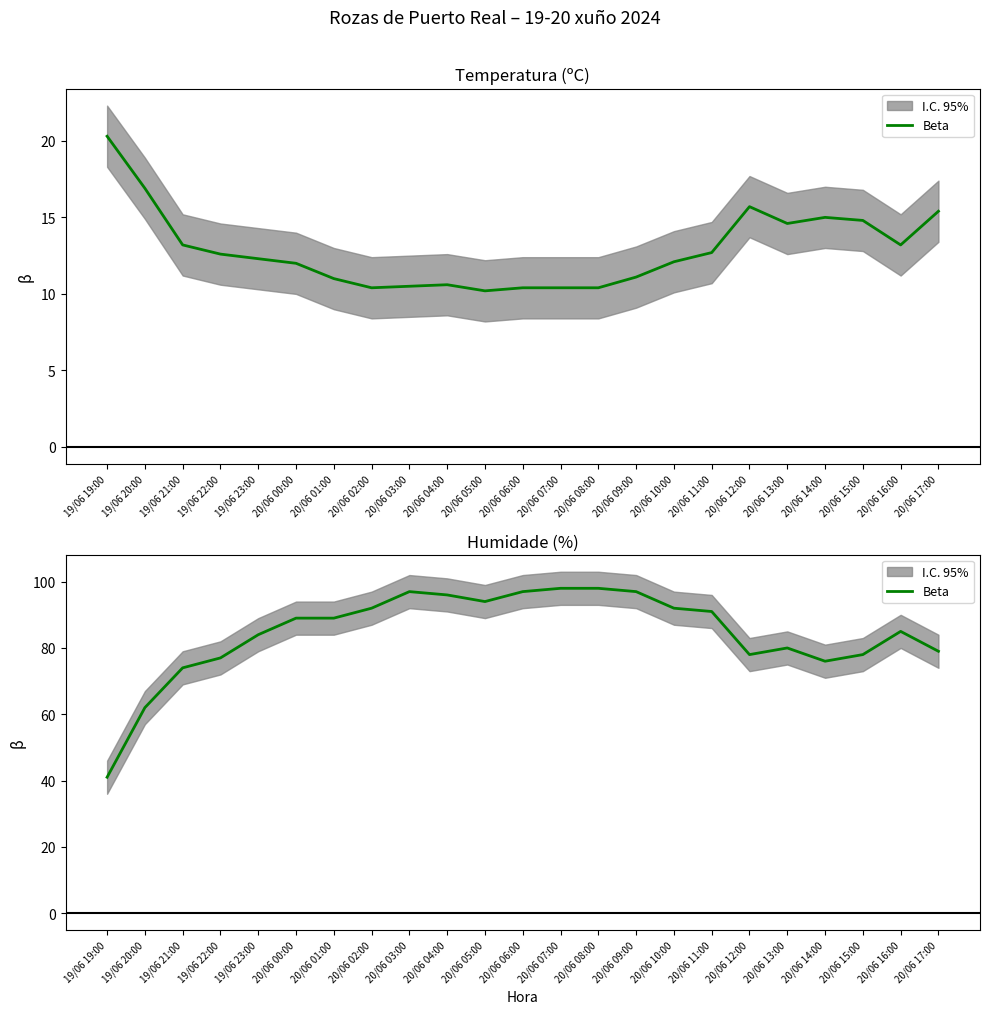

Is it true that the value at 20/06 10:00 is 92?

True